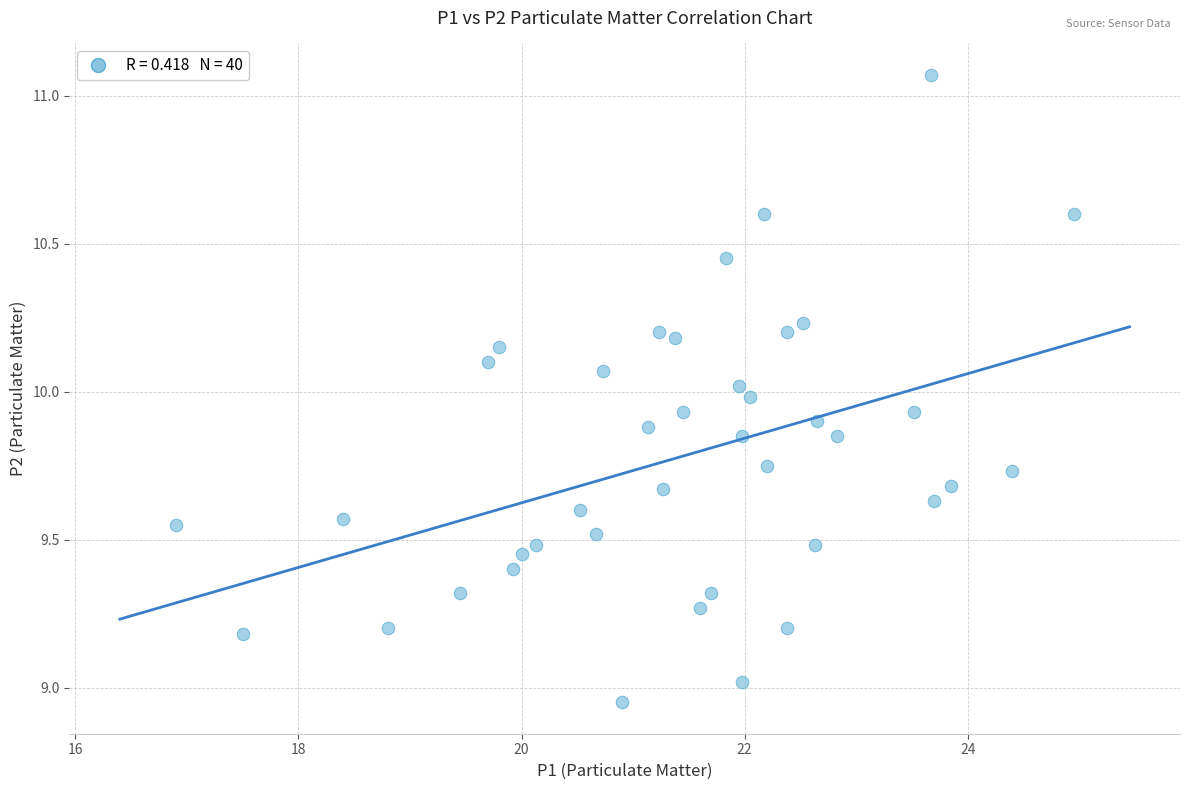

What is the range of Y values (max minus min)?

2.1